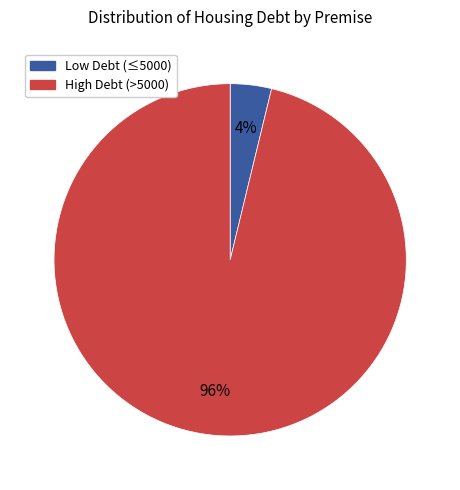

To the nearest percent, what is the average slice percentage?

50%